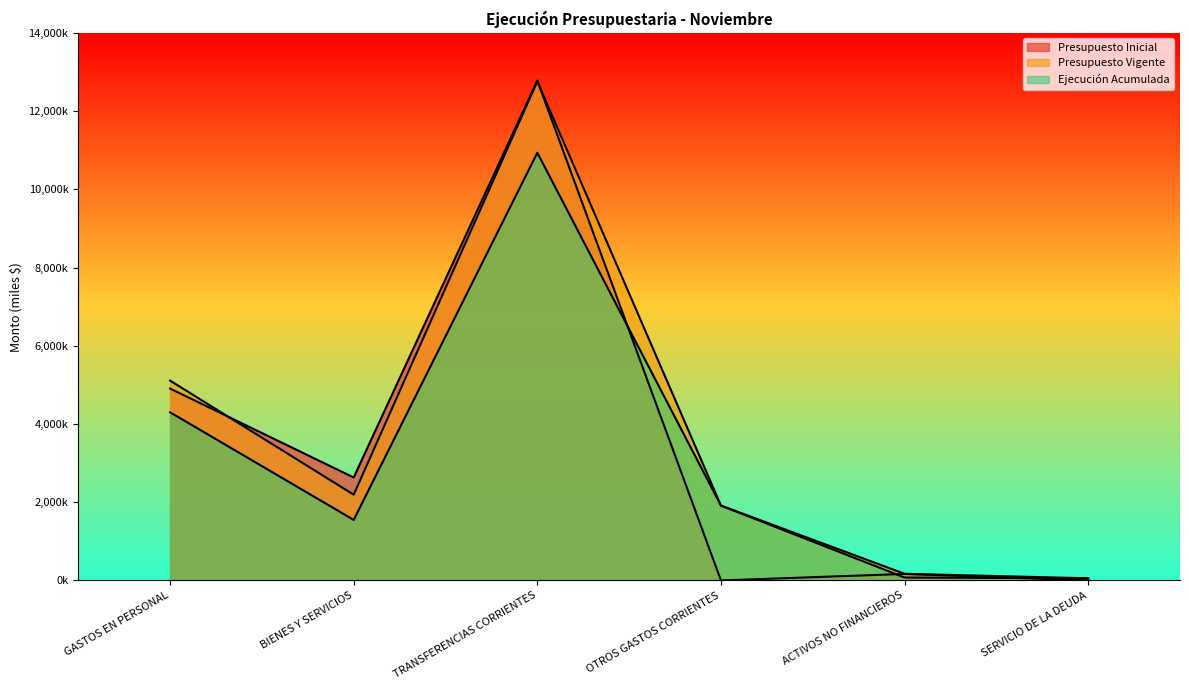

Reading left to right, extract all data points from this chart.

Presupuesto Inicial: GASTOS EN PERSONAL=4905604	BIENES Y SERVICIOS=2631504	TRANSFERENCIAS CORRIENTES=12779247	OTROS GASTOS CORRIENTES=0	ACTIVOS NO FINANCIEROS=165786	SERVICIO DE LA DEUDA=0
Presupuesto Vigente: GASTOS EN PERSONAL=5108628	BIENES Y SERVICIOS=2191724	TRANSFERENCIAS CORRIENTES=12759635	OTROS GASTOS CORRIENTES=1913734	ACTIVOS NO FINANCIEROS=169786	SERVICIO DE LA DEUDA=54630
Ejecución Acumulada: GASTOS EN PERSONAL=4298335	BIENES Y SERVICIOS=1547548	TRANSFERENCIAS CORRIENTES=10934080	OTROS GASTOS CORRIENTES=1913734	ACTIVOS NO FINANCIEROS=73939	SERVICIO DE LA DEUDA=54629